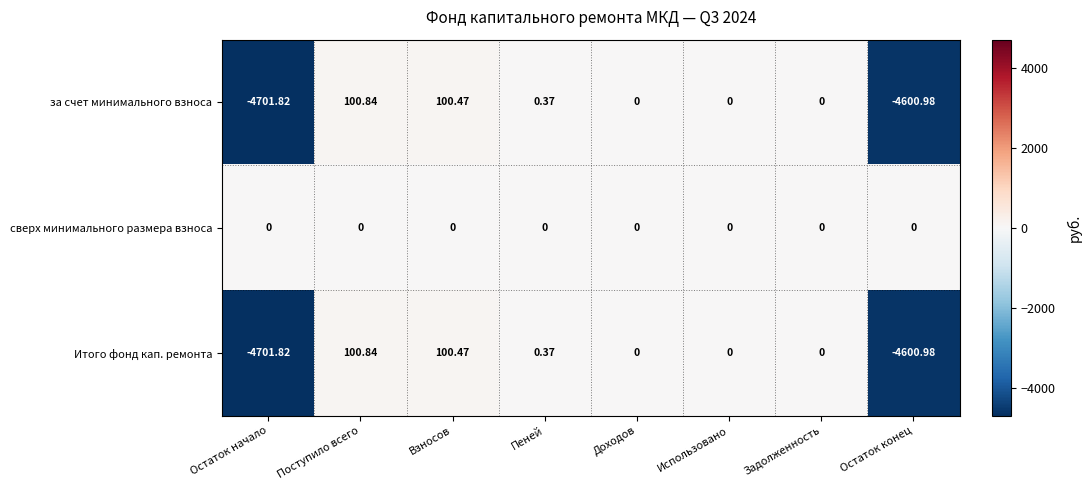

Which category has the lowest value in the Итого фонд кап. ремонта series?

Остаток начало